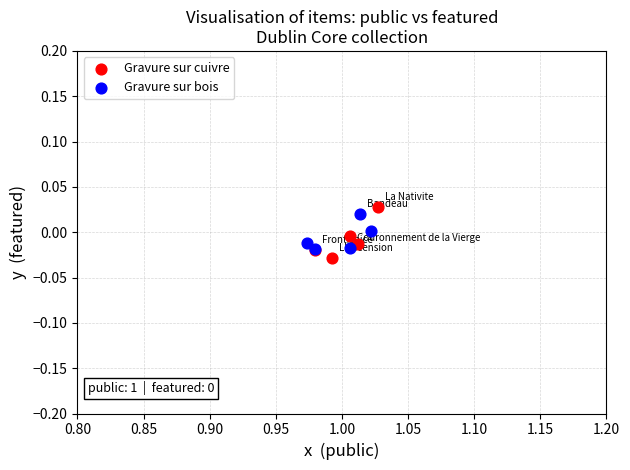

Which series has the largest Y range (max minus min)?

Gravure sur cuivre